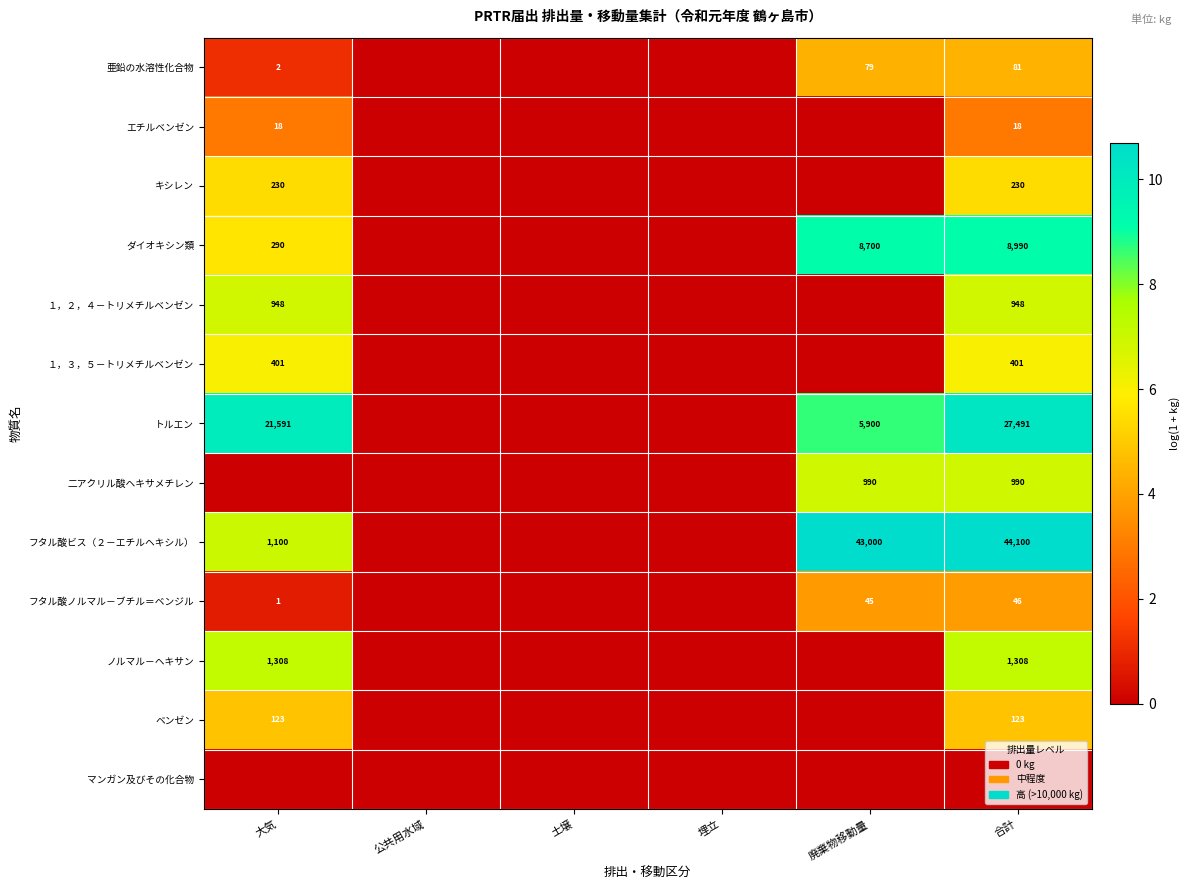

The value of １，３，５－トリメチルベンゼン at 合計 is 563. True or false?

False